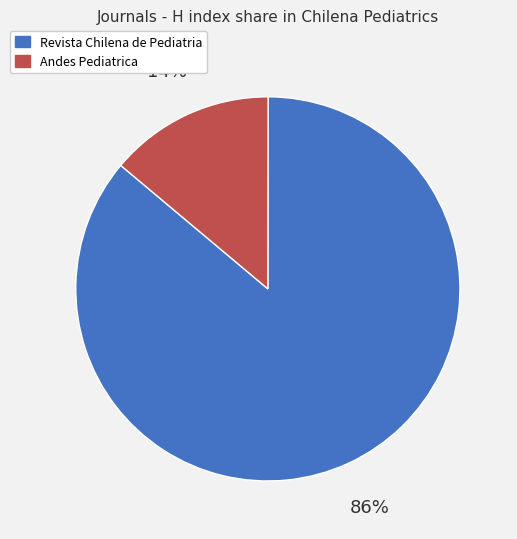

To the nearest percent, what portion does Revista Chilena de Pediatria represent?

86%